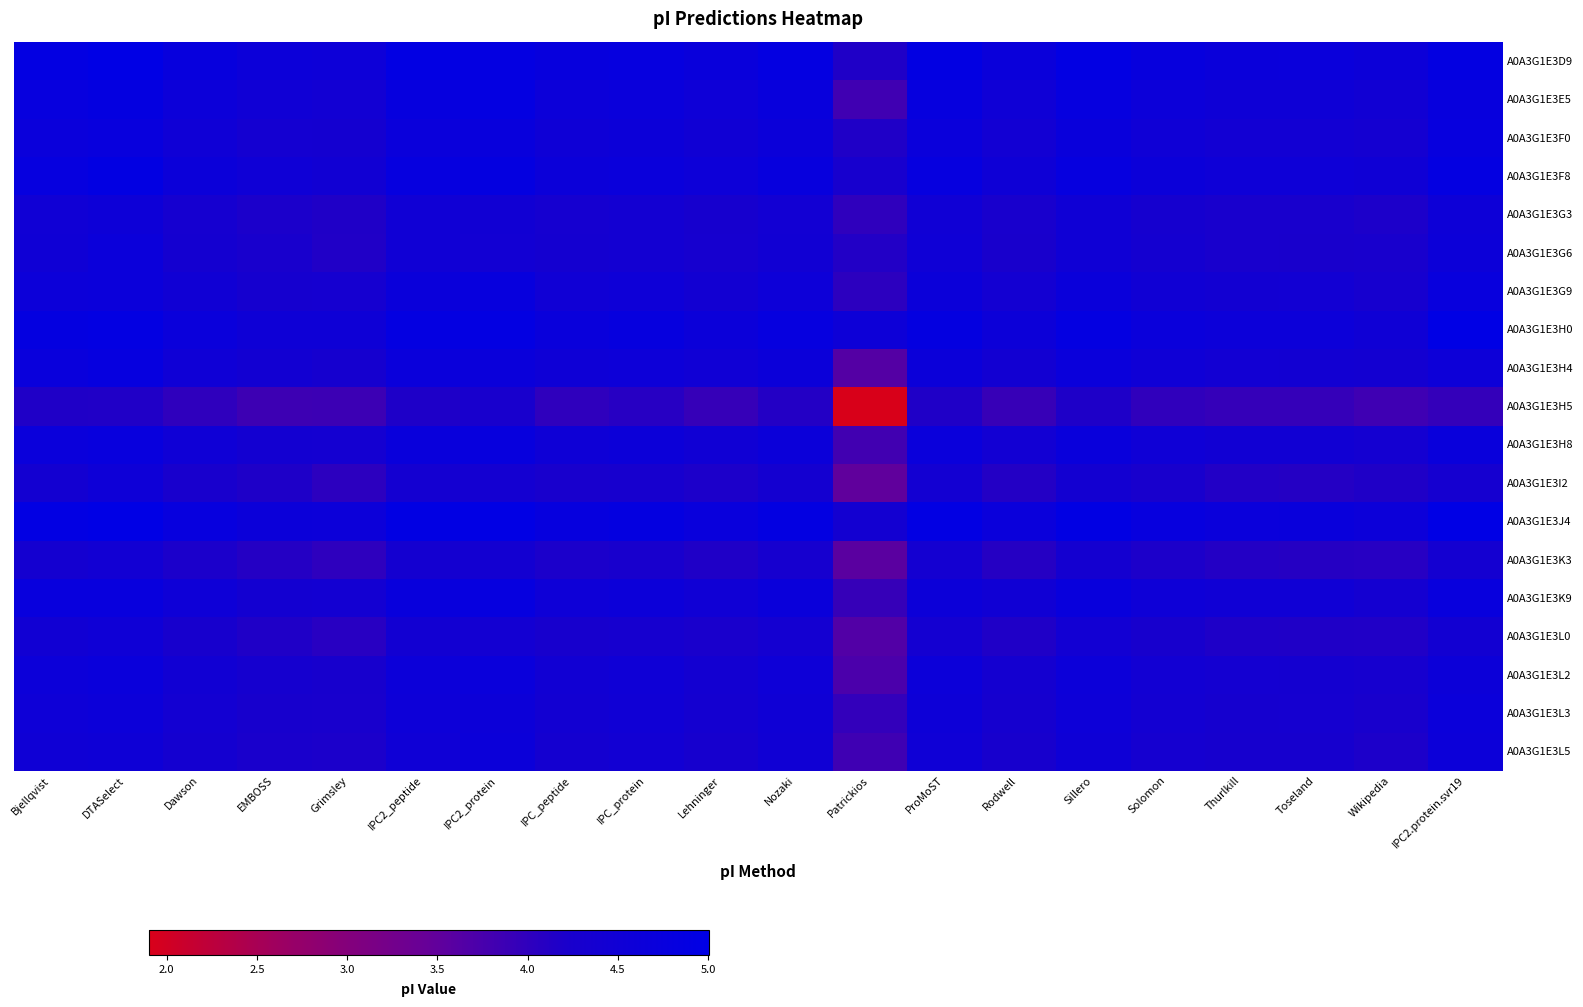

At which category does the chart reach its peak across all series?

DTASelect